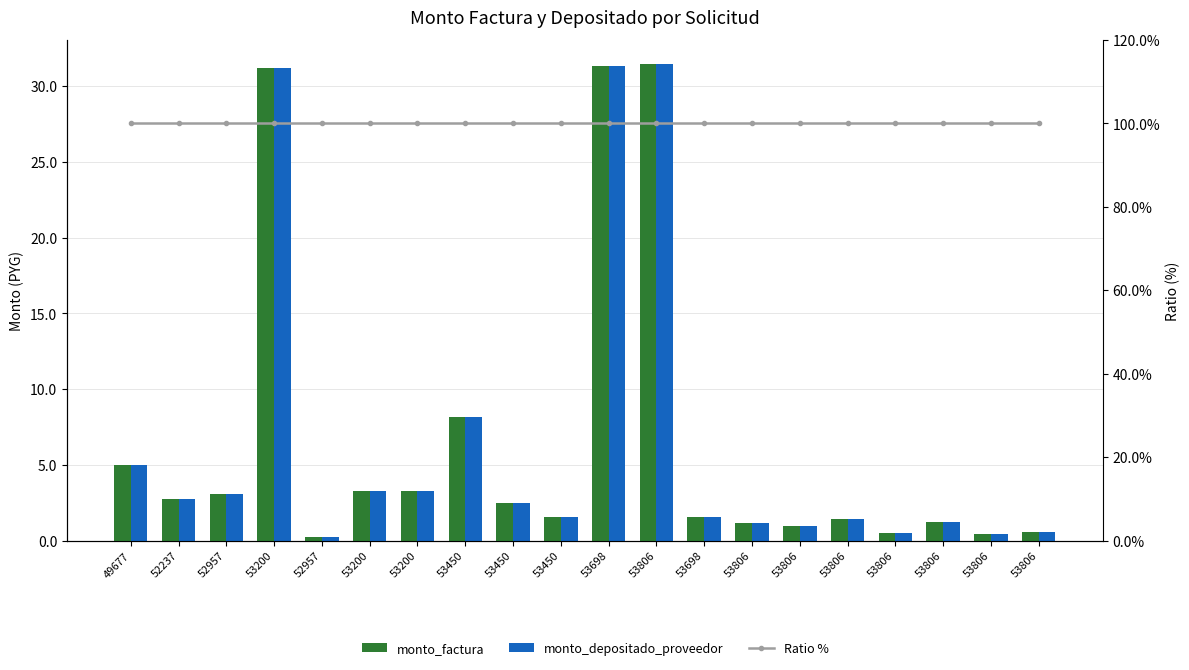

Does the chart contain stacked bars?

No